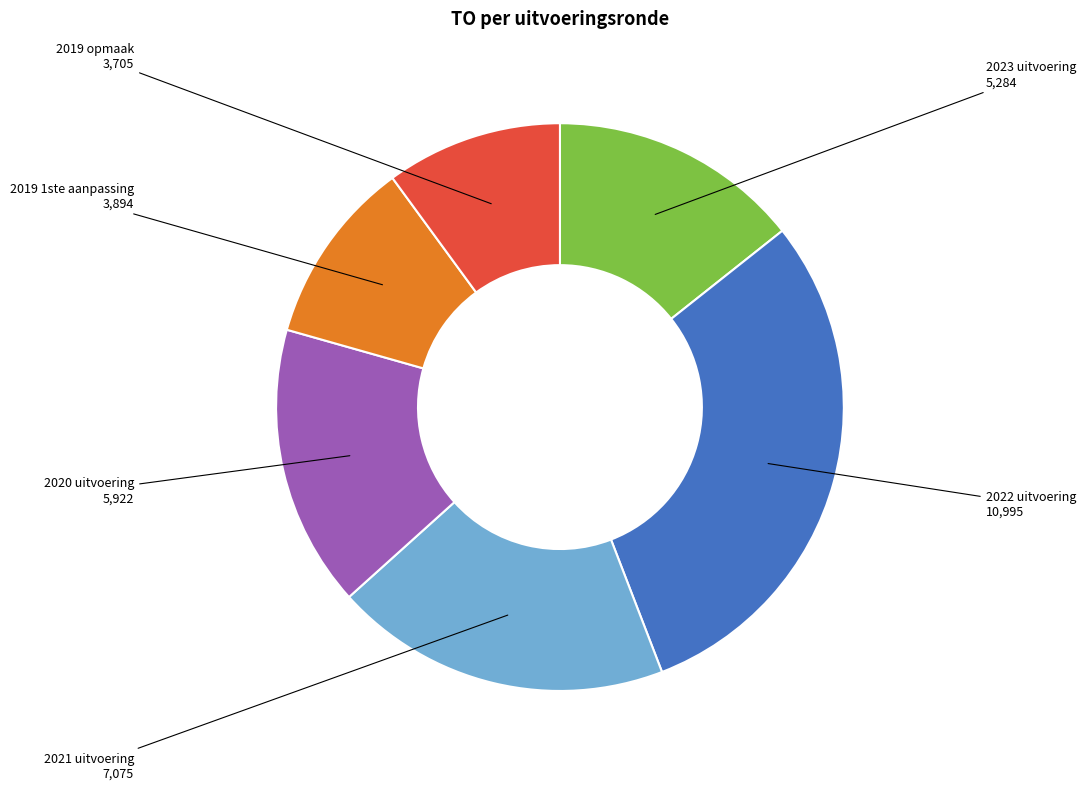

Is 2020 uitvoering the majority of the pie?

No